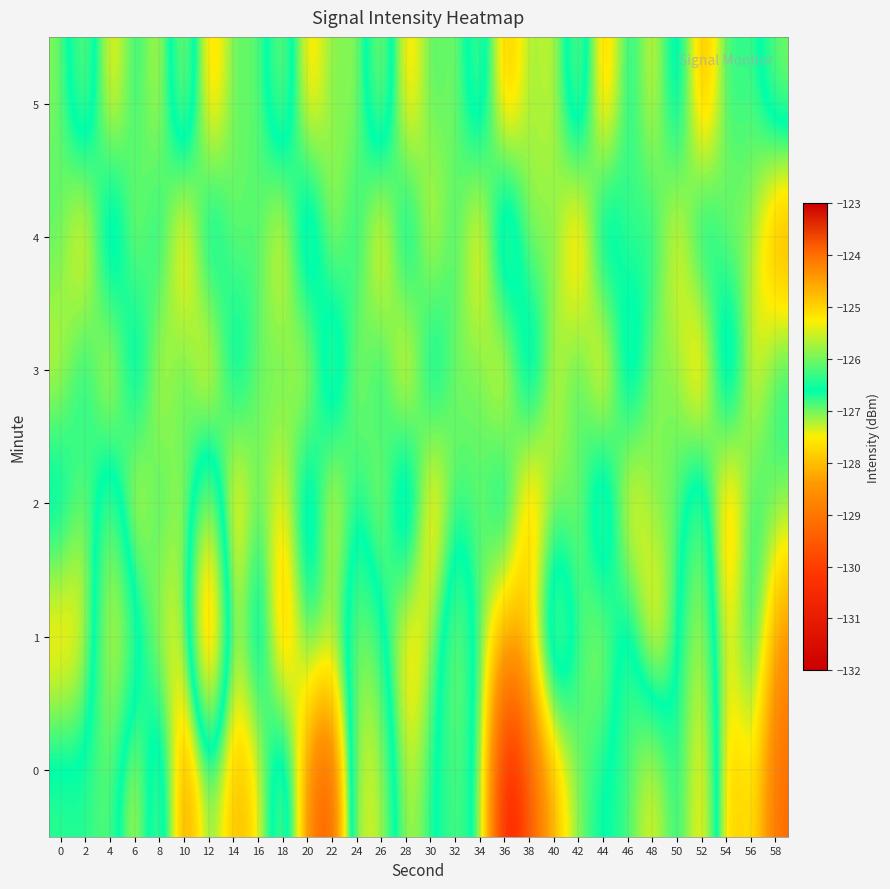

Reading right to left, what are all the values shown in this chart?

0: 58=-129.2	56=-127.3	54=-128.3	52=-124.5	50=-126.9	48=-125.0	46=-126.4	44=-126.5	42=-127.0	40=-128.1	38=-129.5	36=-131.2	34=-126.7	32=-126.1	30=-126.7	28=-127.5	26=-125.6	24=-125.2	22=-129.8	20=-128.8	18=-125.5	16=-127.6	14=-128.2	12=-126.7	10=-128.9	8=-125.5	6=-127.7	4=-126.0	2=-126.4	0=-126.3
1: 58=-128.6	56=-126.2	54=-127.8	52=-125.4	50=-126.6	48=-128.2	46=-125.9	44=-127.5	42=-126.8	40=-125.3	38=-127.7	36=-128.4	34=-126.9	32=-125.6	30=-127.2	28=-128.1	26=-126.3	24=-125.8	22=-127.1	20=-126.5	18=-128.7	16=-125.6	14=-127.8	12=-123.1	10=-127.4	8=-127.5	6=-126.1	4=-125.1	2=-127.6	0=-128.0
2: 58=-127.0	56=-126.5	54=-128.7	52=-125.6	50=-127.1	48=-126.8	46=-128.2	44=-125.3	42=-127.4	40=-126.9	38=-128.5	36=-125.8	34=-127.2	32=-126.6	30=-128.4	28=-125.1	26=-127.7	24=-126.3	22=-128.1	20=-125.5	18=-127.9	16=-126.7	14=-128.3	12=-125.2	10=-127.6	8=-126.4	6=-128.0	4=-125.7	2=-127.3	0=-126.1
3: 58=-126.5	56=-127.9	54=-125.2	52=-128.6	50=-126.8	48=-127.4	46=-125.6	44=-128.5	42=-126.3	40=-127.7	38=-125.5	36=-128.2	34=-126.7	32=-127.3	30=-125.8	28=-128.4	26=-126.1	24=-127.6	22=-125.4	20=-128.0	18=-126.6	16=-127.2	14=-125.9	12=-128.3	10=-126.4	8=-127.8	6=-125.7	4=-128.1	2=-126.2	0=-127.5
4: 58=-128.7	56=-126.9	54=-127.4	52=-125.8	50=-128.0	48=-126.3	46=-127.2	44=-125.5	42=-128.6	40=-126.7	38=-127.5	36=-125.1	34=-128.3	32=-126.4	30=-127.9	28=-125.6	26=-128.4	24=-126.2	22=-127.7	20=-125.3	18=-128.1	16=-126.6	14=-127.3	12=-125.7	10=-128.5	8=-126.1	6=-127.6	4=-125.4	2=-128.2	0=-126.8
5: 58=-125.9	56=-127.0	54=-126.5	52=-128.6	50=-125.8	48=-127.8	46=-126.2	44=-128.5	42=-125.4	40=-127.6	38=-126.9	36=-128.4	34=-125.7	32=-127.3	30=-126.6	28=-128.2	26=-125.3	24=-127.4	22=-126.8	20=-128.1	18=-125.5	16=-127.2	14=-126.7	12=-128.3	10=-125.2	8=-127.7	6=-126.4	4=-128.0	2=-125.6	0=-127.1